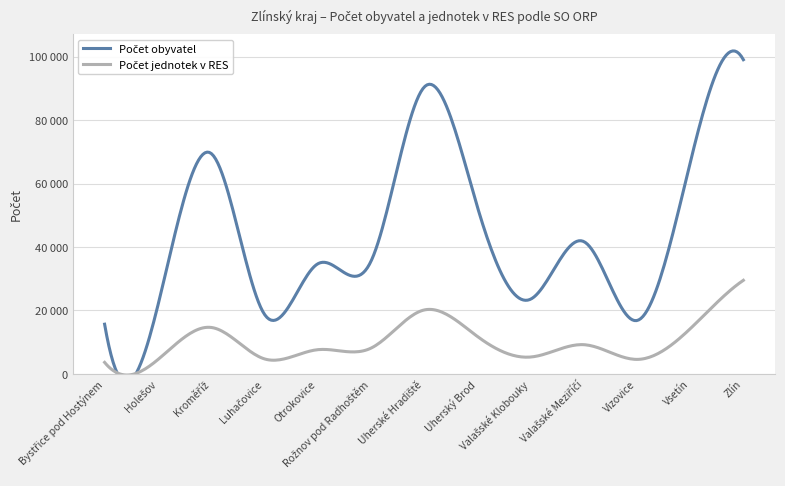

What is the total value across all series at Kroměříž?

84159